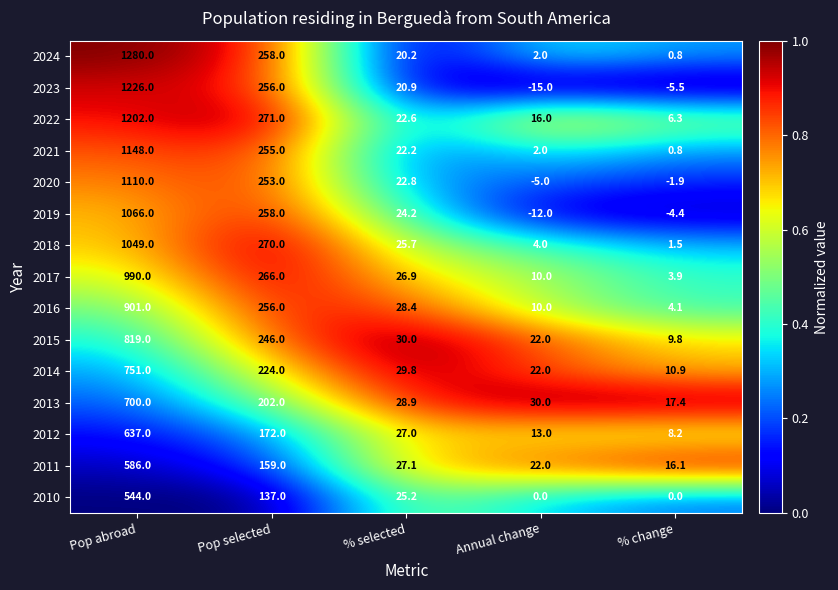

Rank the series at Pop abroad from highest to lowest value.

2024, 2023, 2022, 2021, 2020, 2019, 2018, 2017, 2016, 2015, 2014, 2013, 2012, 2011, 2010